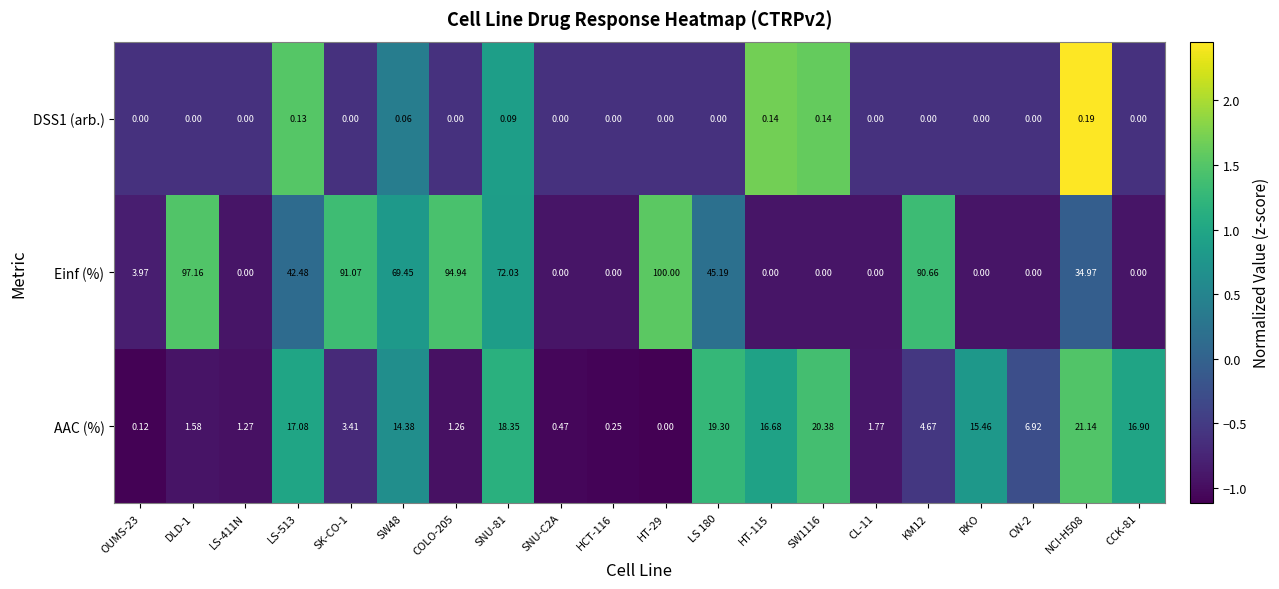

Which series has the largest total across all categories?

Einf (%)